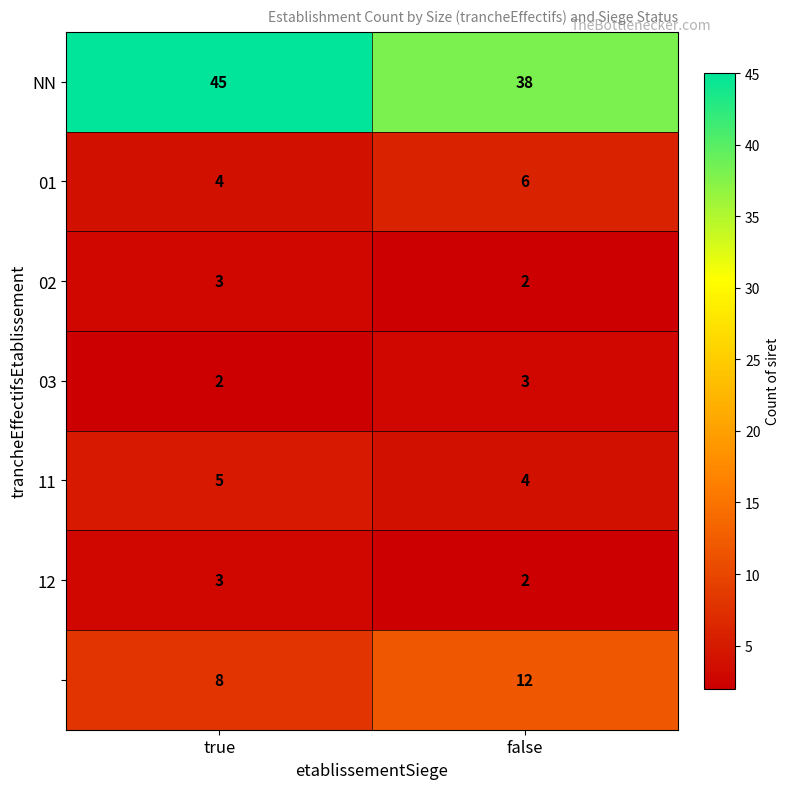

What is the spread (max minus min) of values at false?

36